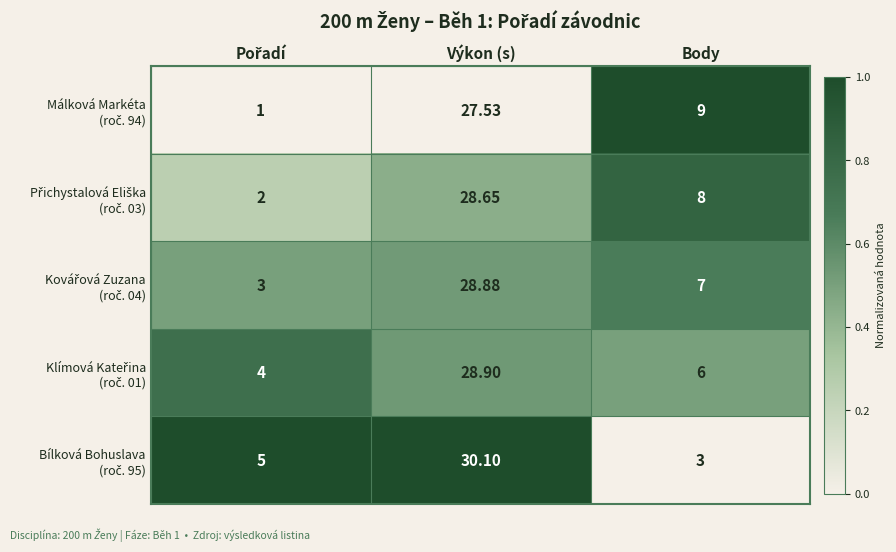

At which category is the sum across all series the highest?

Výkon (s)